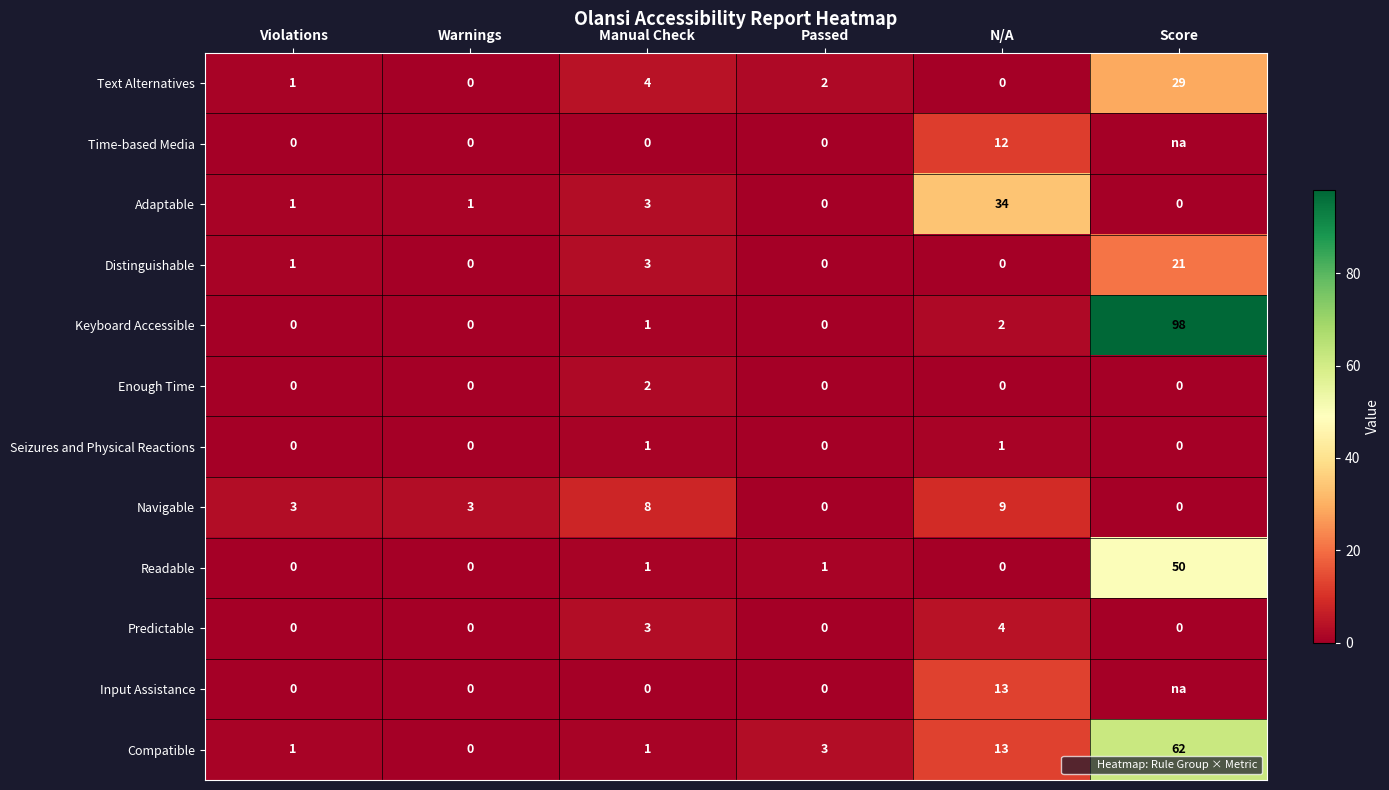

The value of Input Assistance at N/A is 13. True or false?

True